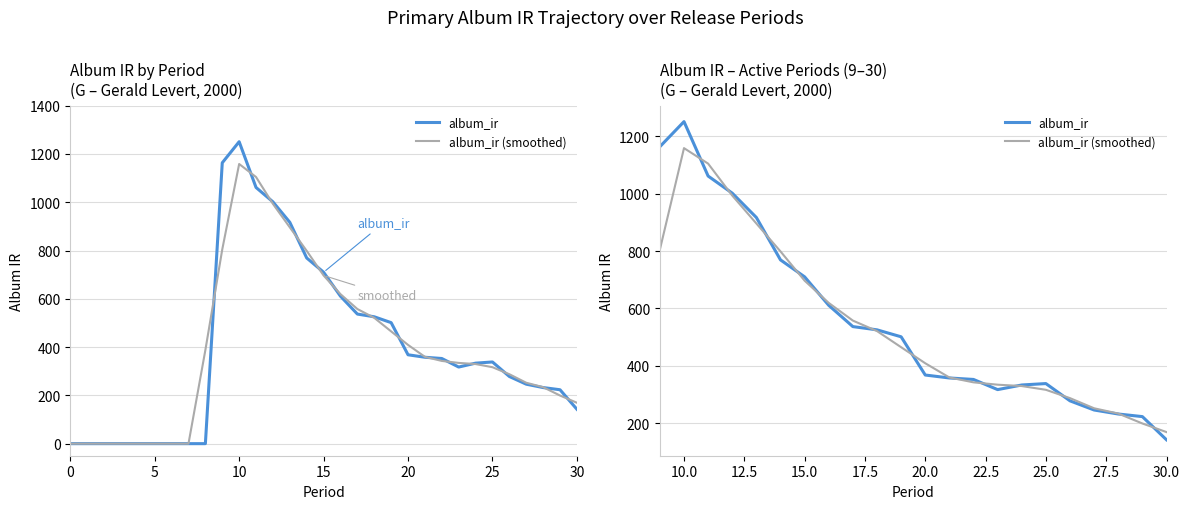

What is the difference between the maximum and second lowest values in the album_ir (smoothed) series?

959.2